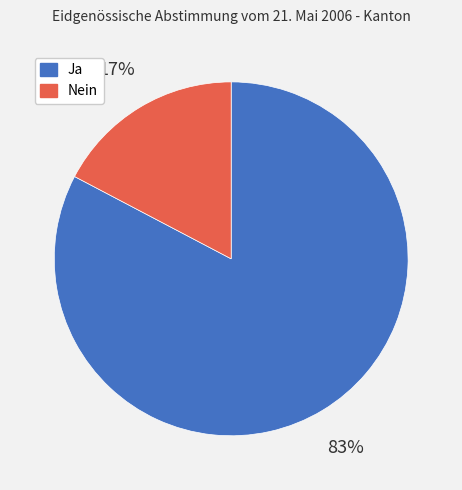

Which slice represents more than half of the pie?

Ja